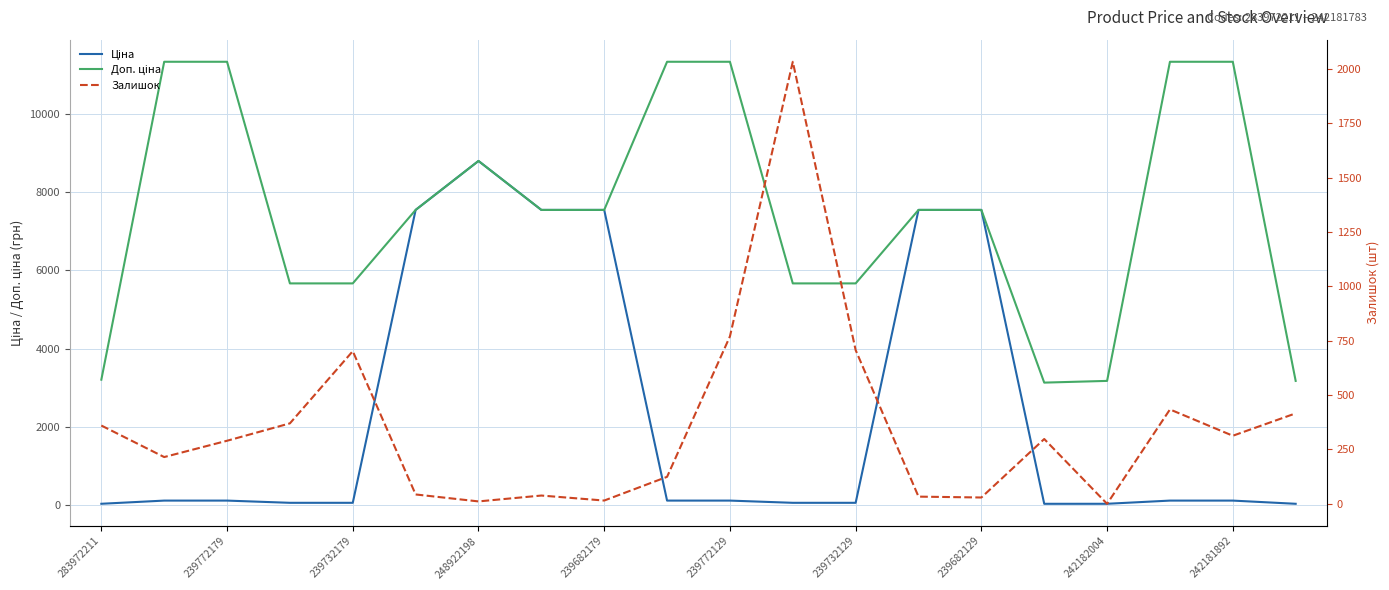

What is the difference between the maximum and minimum values in the Залишок series?

2033.0